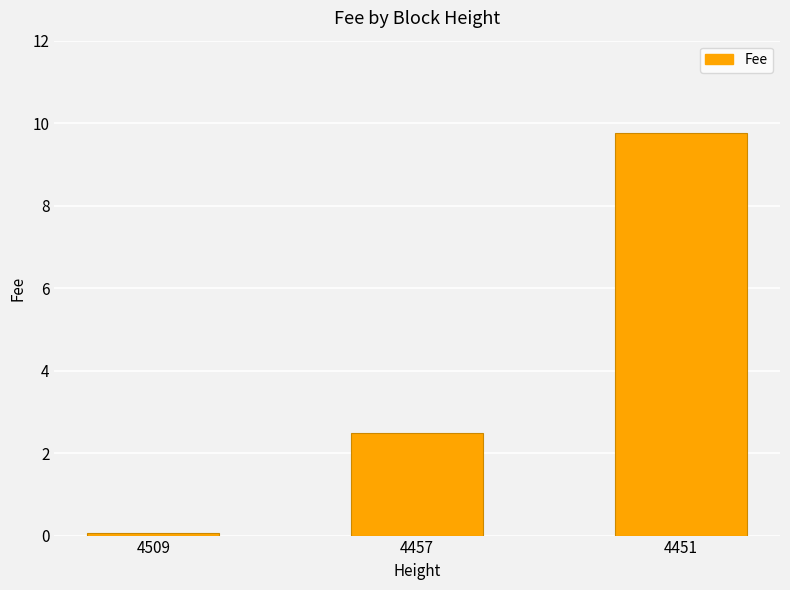

What is the value of the 3rd bar from the left?

9.8